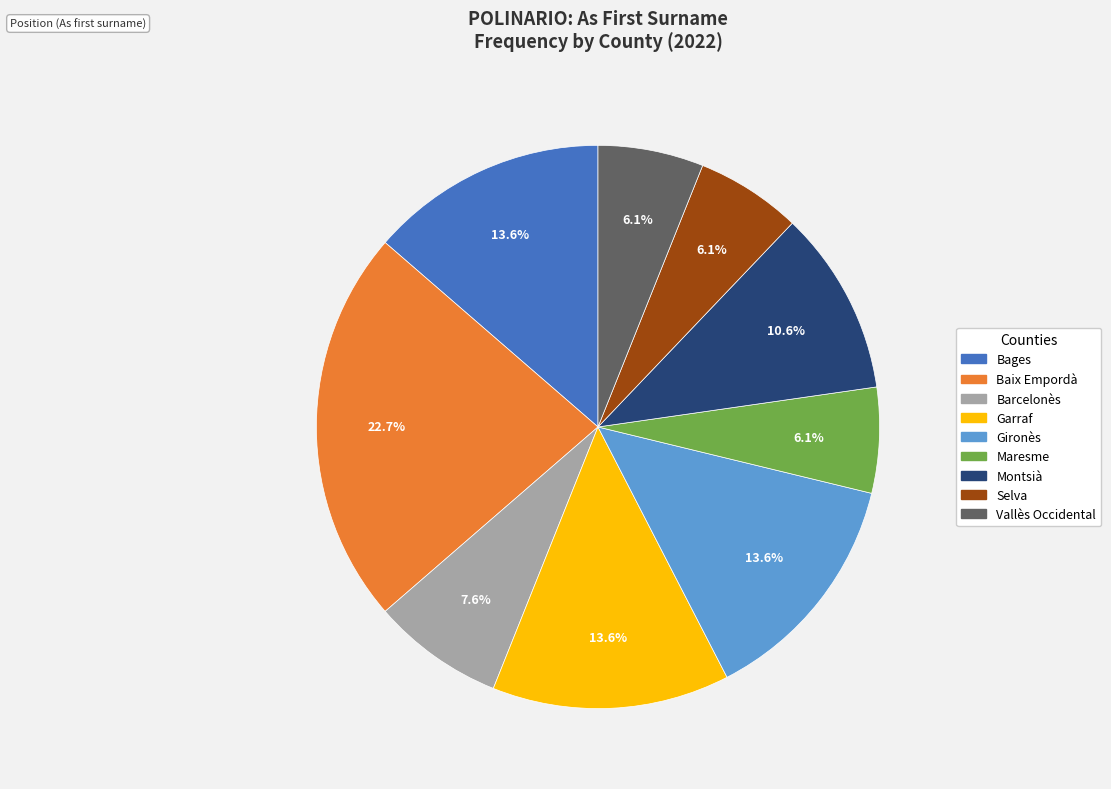

How many slices are in this pie chart?

9